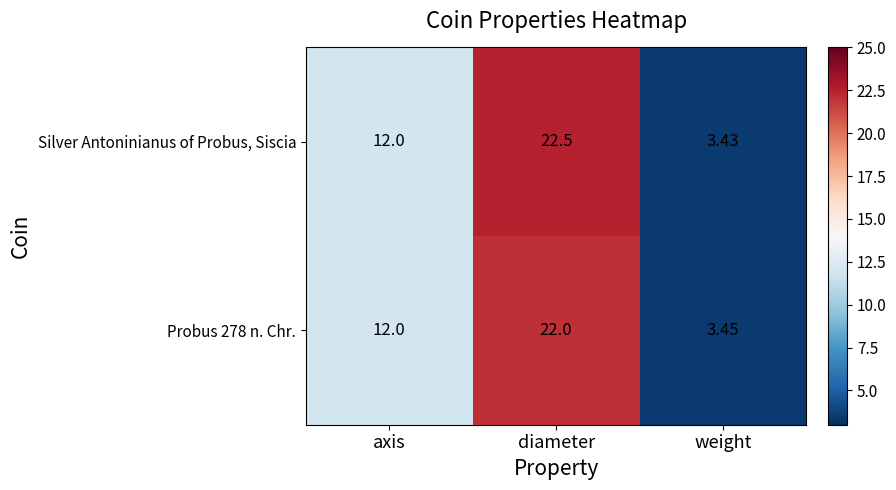

Which series has the largest total across all categories?

Silver Antoninianus of Probus, Siscia